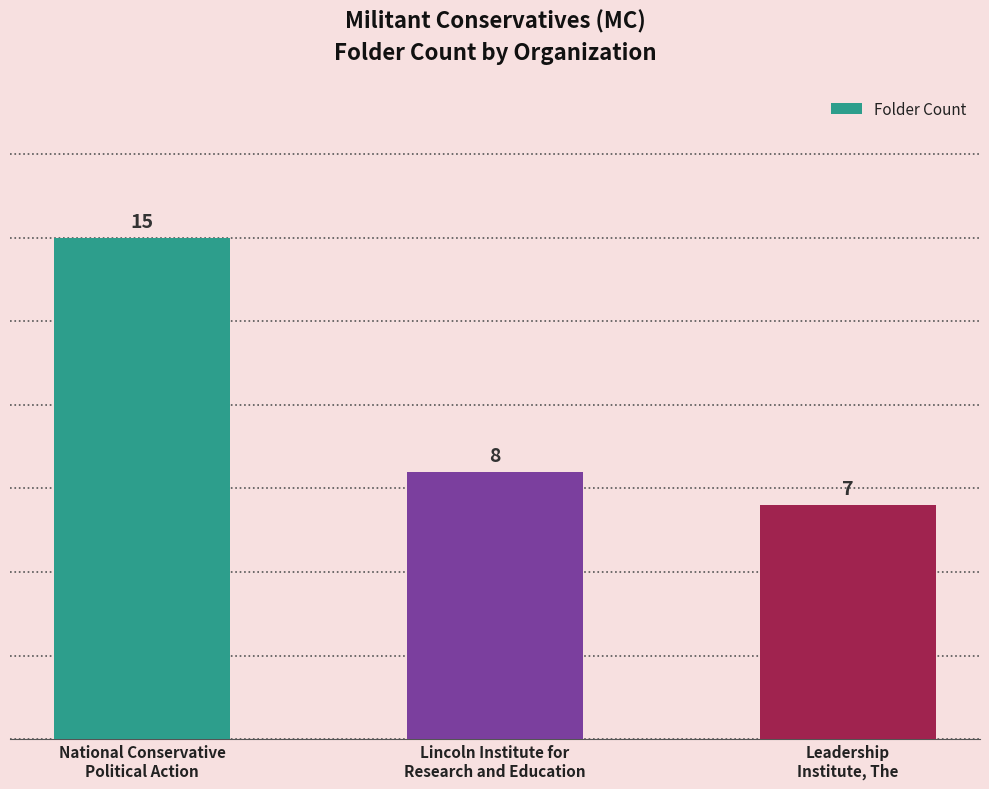

Reading right to left, list all the values displayed in this chart.

Leadership
Institute, The=7	Lincoln Institute for
Research and Education=8	National Conservative
Political Action=15